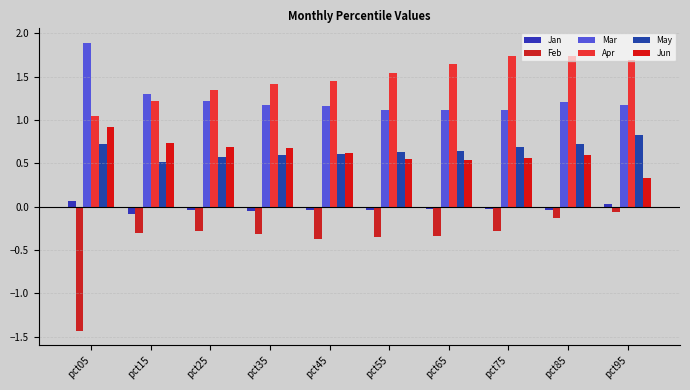

Which series has the largest total across all categories?

Apr